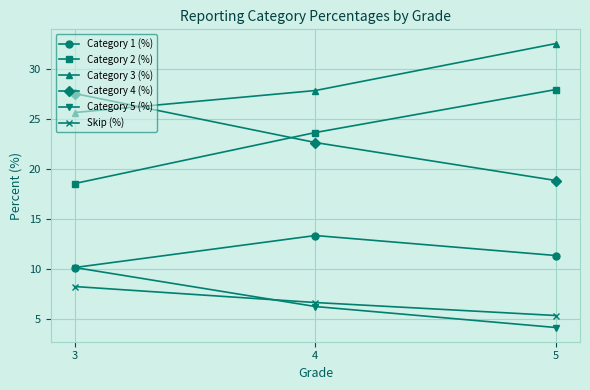

What is the average value of the Category 2 (%) series?

23.3